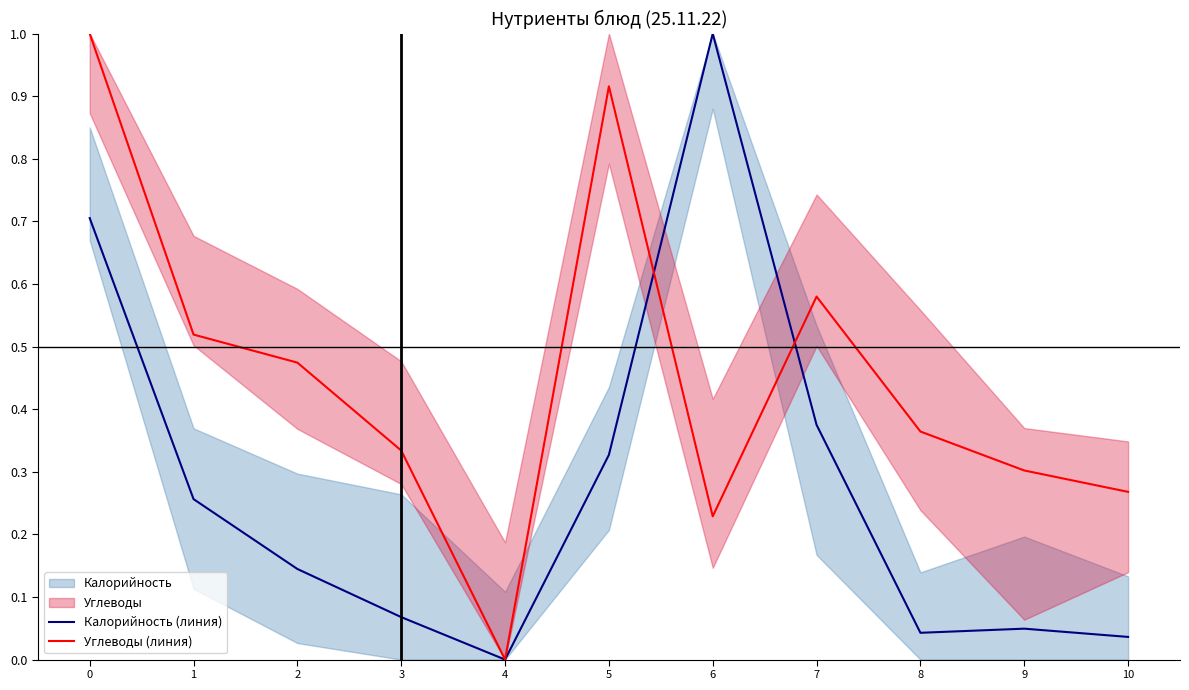

Reading left to right, what are all the values shown in this chart?

Калорийность (линия): 0=0.7	1=0.3	2=0.1	3=0.1	4=0.0	5=0.3	6=1.0	7=0.4	8=0.0	9=0.0	10=0.0
Углеводы (линия): 0=1.0	1=0.5	2=0.5	3=0.3	4=0.0	5=0.9	6=0.2	7=0.6	8=0.4	9=0.3	10=0.3